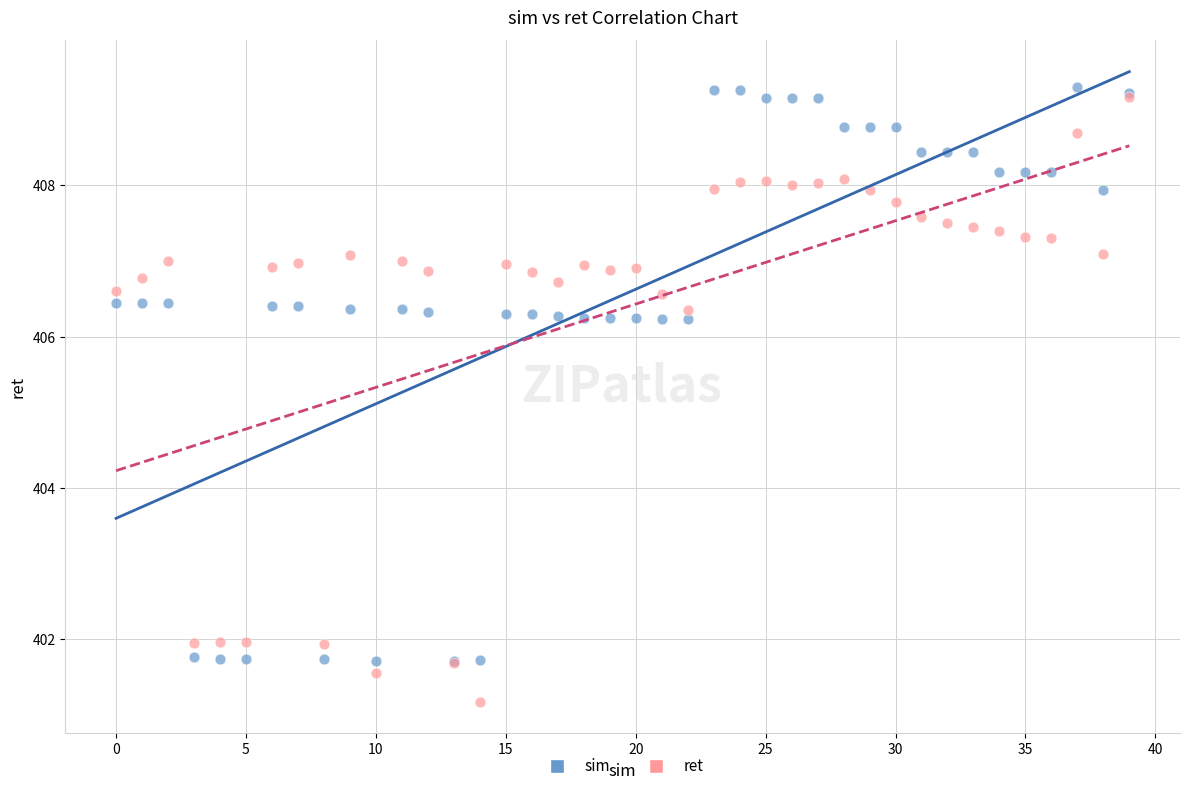

Which series contains the lowest Y value?

ret